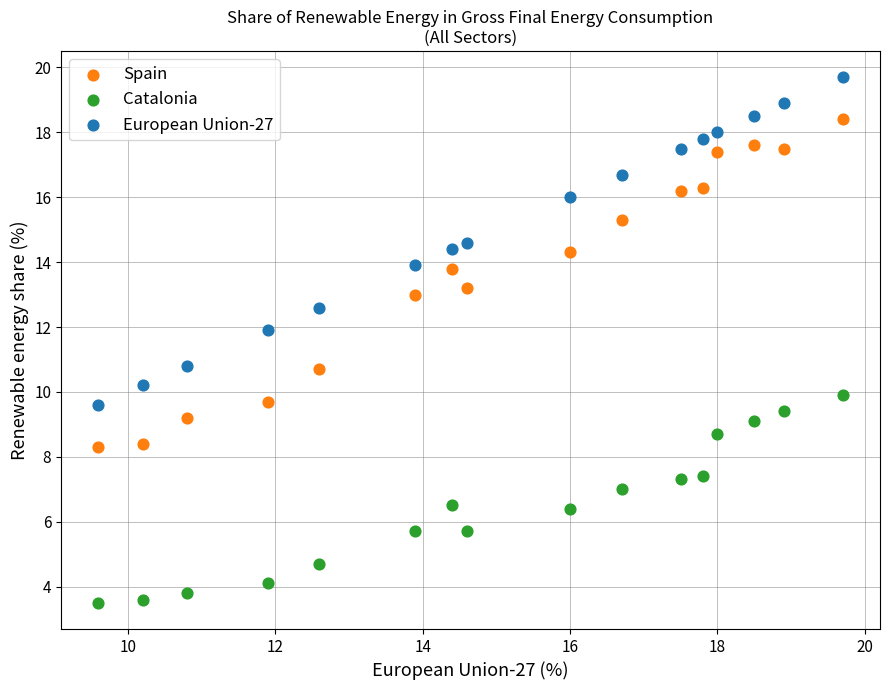

Which series contains the lowest Y value?

Catalonia